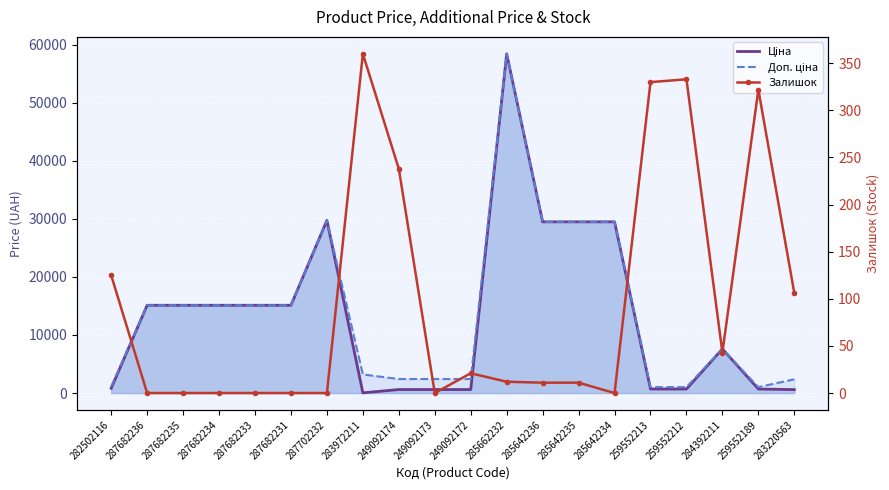

What is the label of the 7th point from the right?

285642235